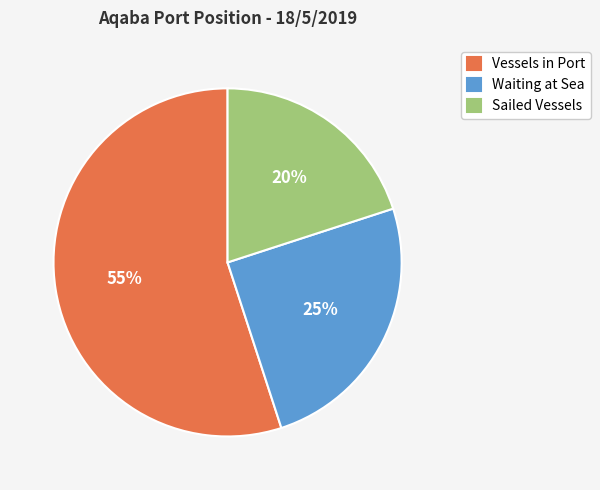

What is the largest slice in the pie chart?

Vessels in Port